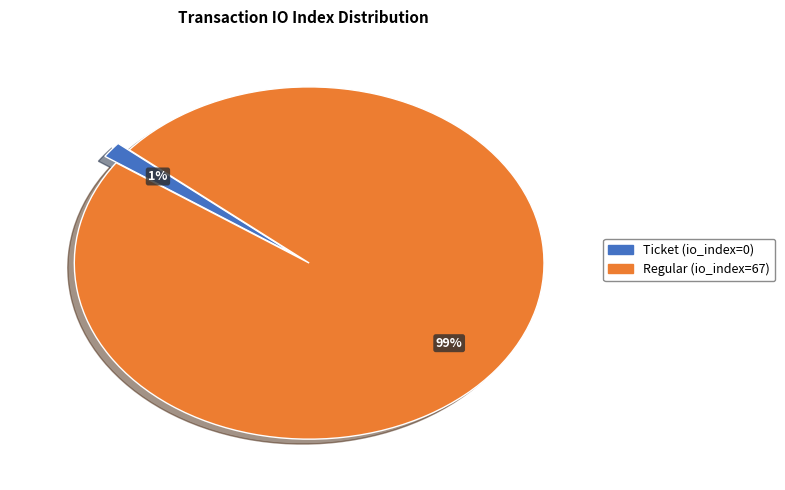

Which category has the biggest portion of the pie?

Regular (io_index=67)